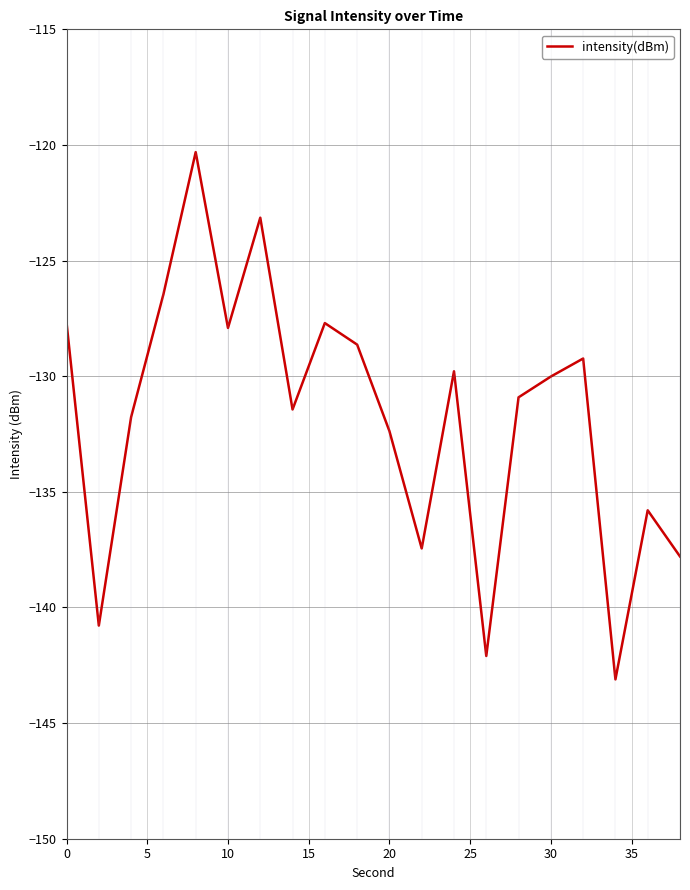

What is the smallest value displayed?

-143.1